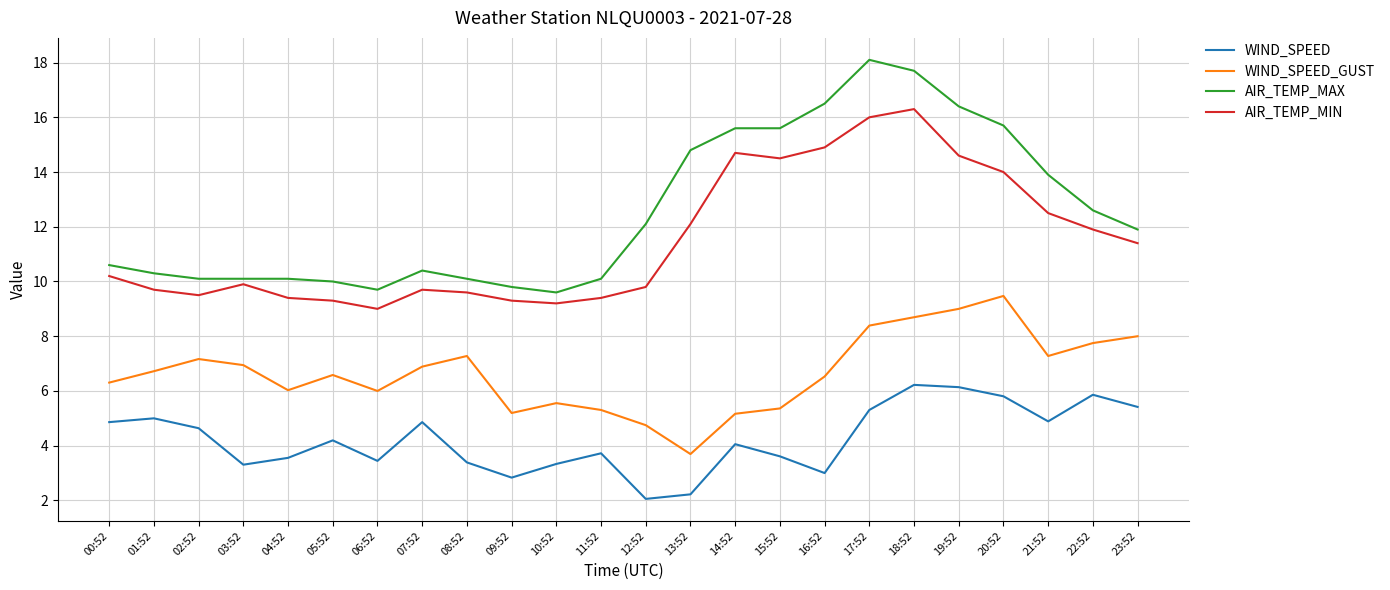

True or false: WIND_SPEED_GUST has a value of 1.7 at 15:52.

False